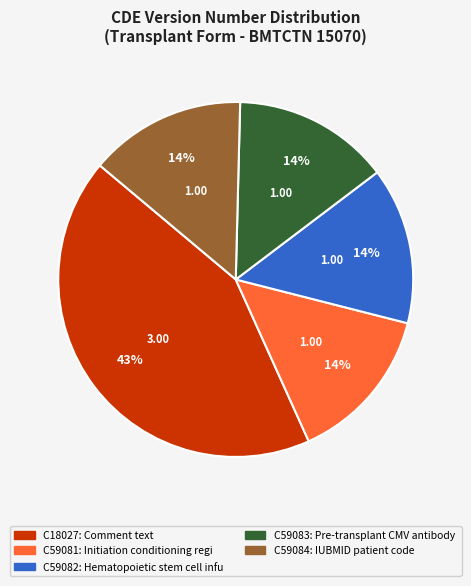

Is there a majority slice in this chart?

No